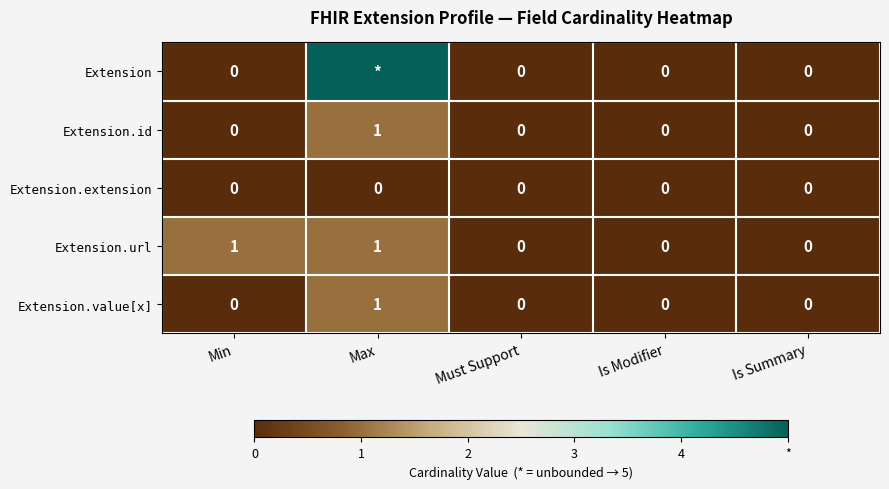

At which label does Extension.id reach its peak?

Max